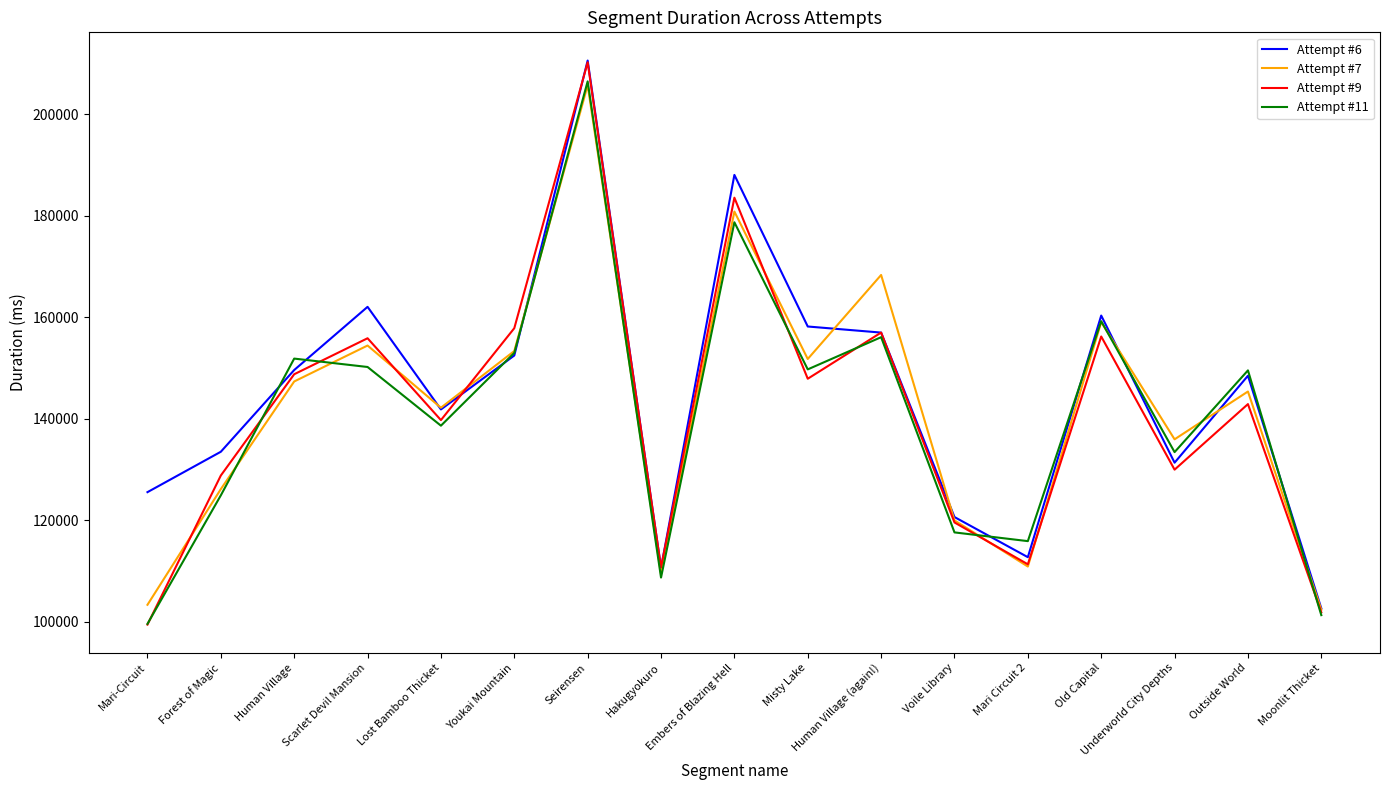

At which category does Attempt #7 reach its first local peak?

Scarlet Devil Mansion